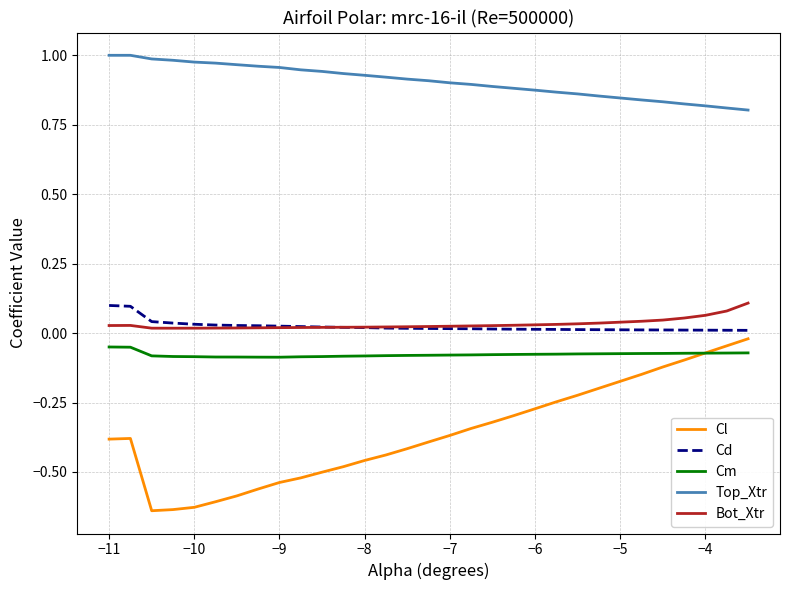

True or false: Cm and Bot_Xtr intersect in this chart.

False